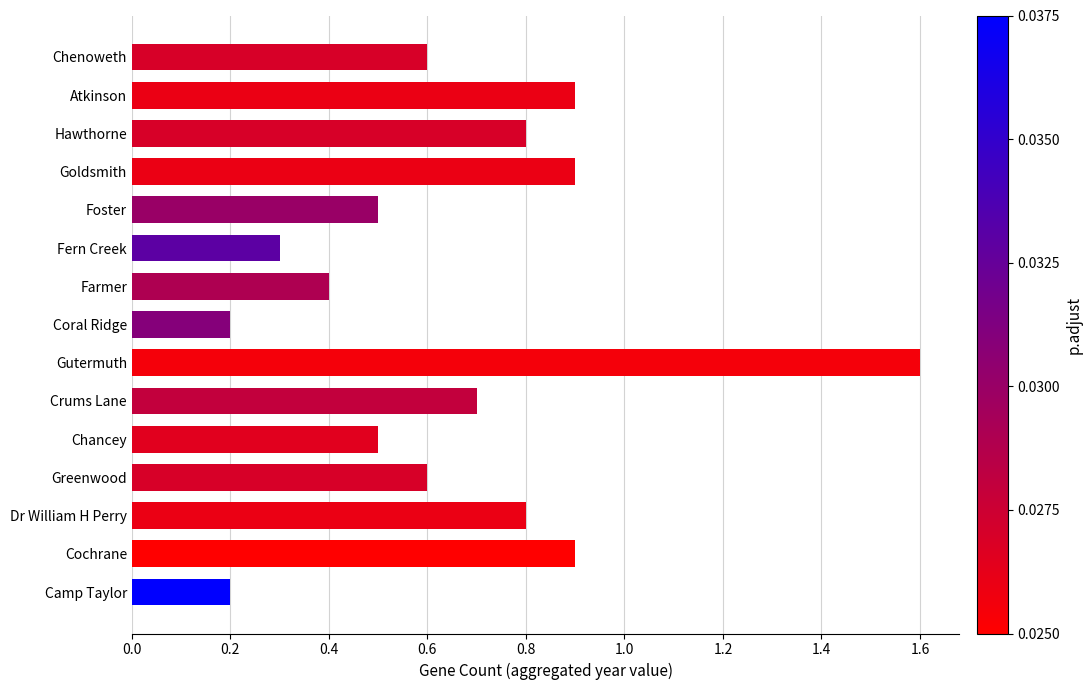

What is the change in value from Chancey to Crums Lane?

+0.2